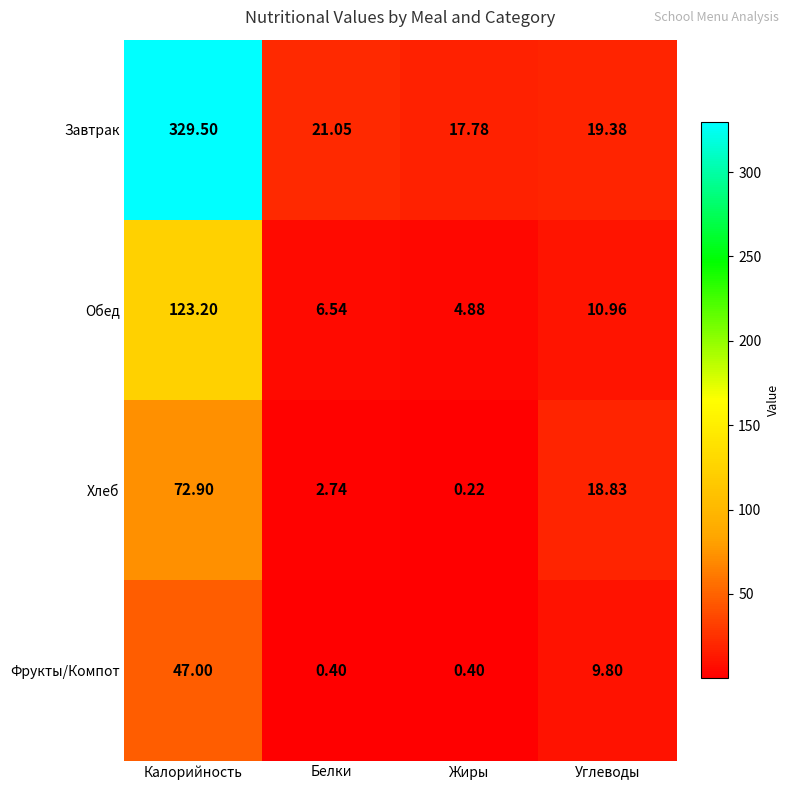

Between Белки and Углеводы, which series saw the biggest shift?

Хлеб